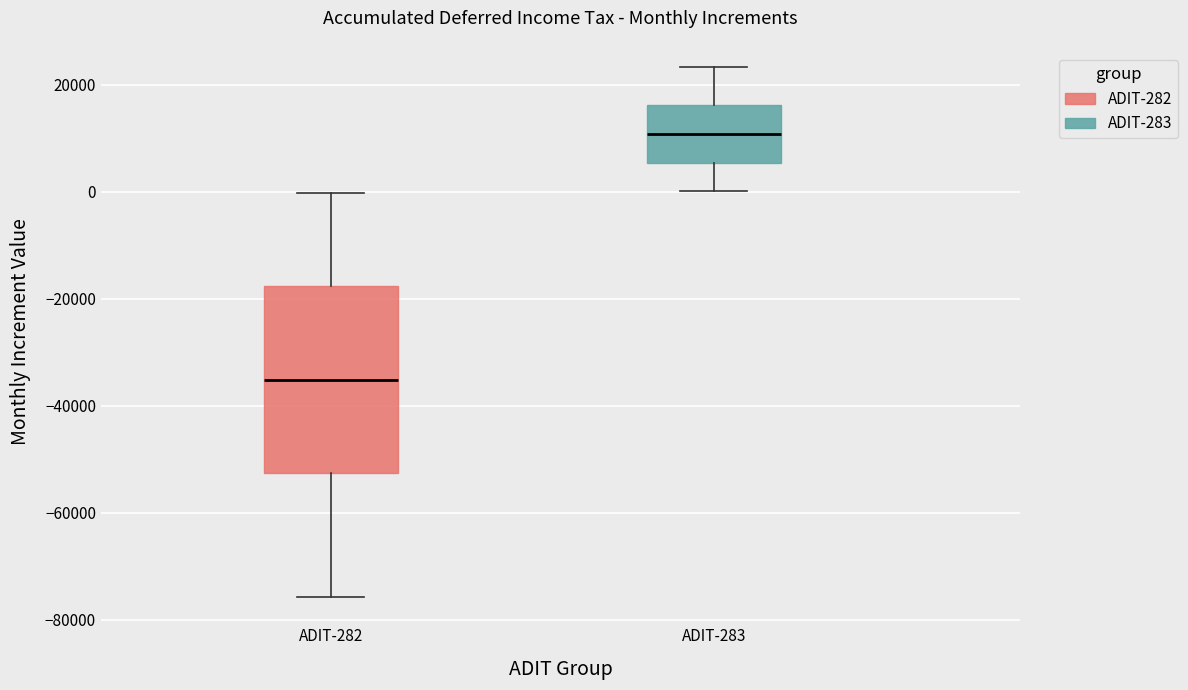

Reading left to right, transcribe this box plot: for each box, give where its median line is, the range the box spans, and where its two whiskers end, as read against the y-axis. The values are not printed on the chart, so give them approximately, as read against the axis.

ADIT-282: median -36000, box -52000 to -18000, whiskers -76000 to 0
ADIT-283: median 10000, box 6000 to 16000, whiskers 0 to 24000